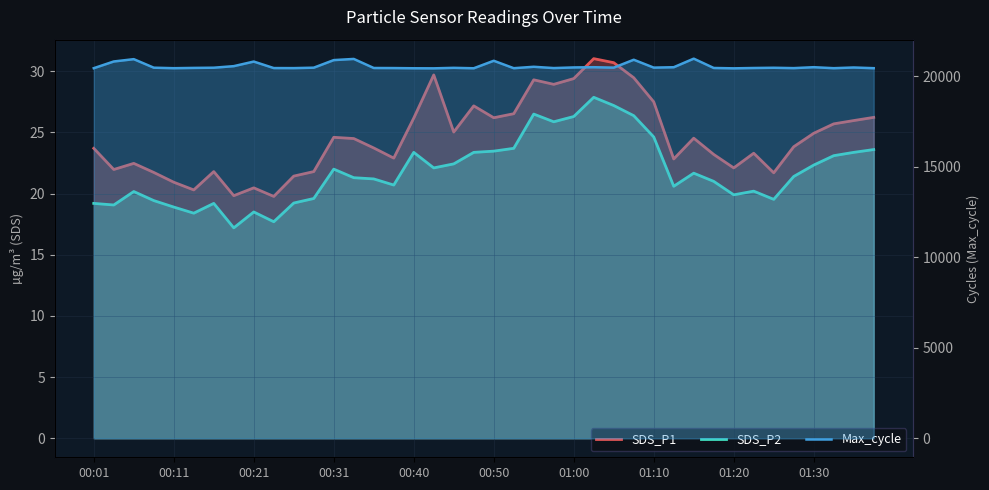

What are all the series names shown in the legend?

SDS_P1, SDS_P2, Max_cycle